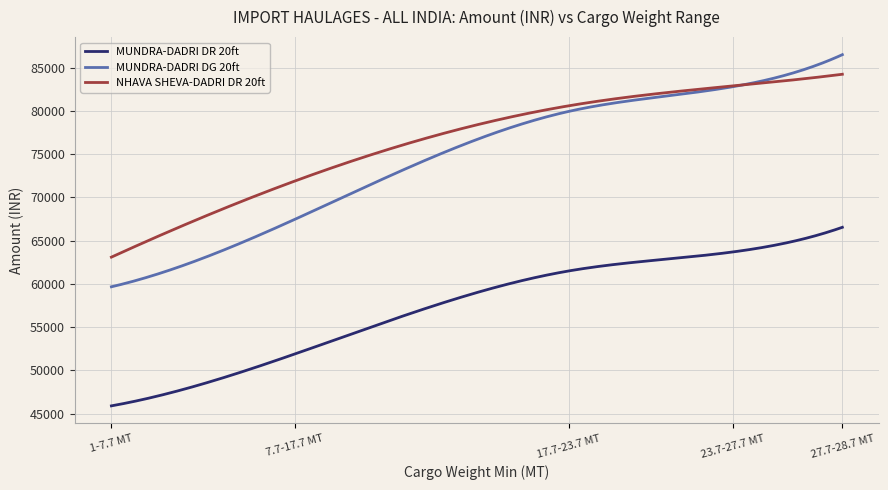

List the series in order of their peak value, highest first.

MUNDRA-DADRI DG 20ft, NHAVA SHEVA-DADRI DR 20ft, MUNDRA-DADRI DR 20ft